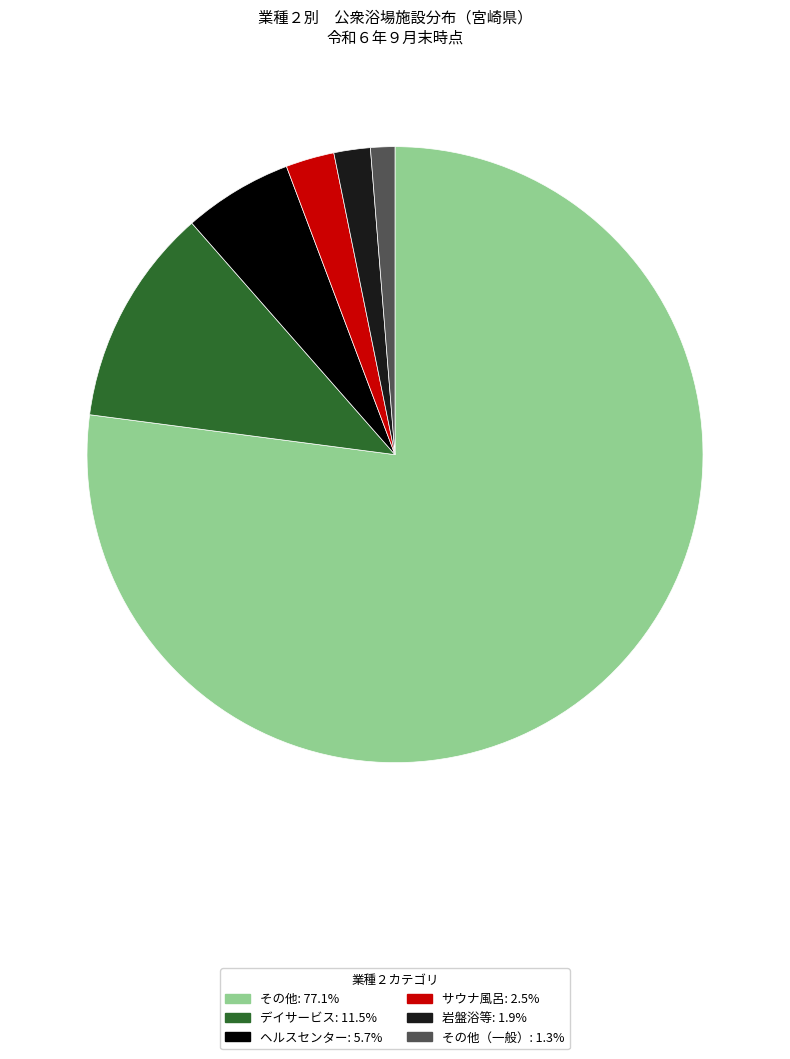

Count the number of slices in the pie.

6